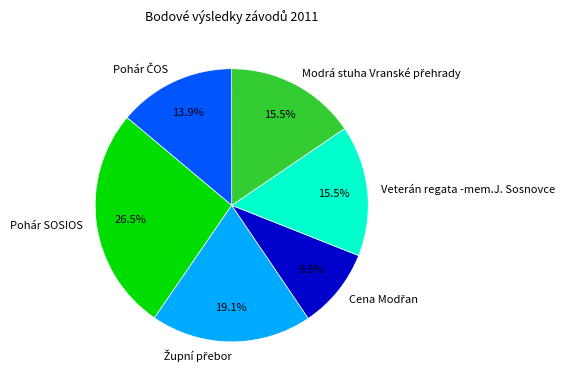

How many segments does this pie chart have?

6